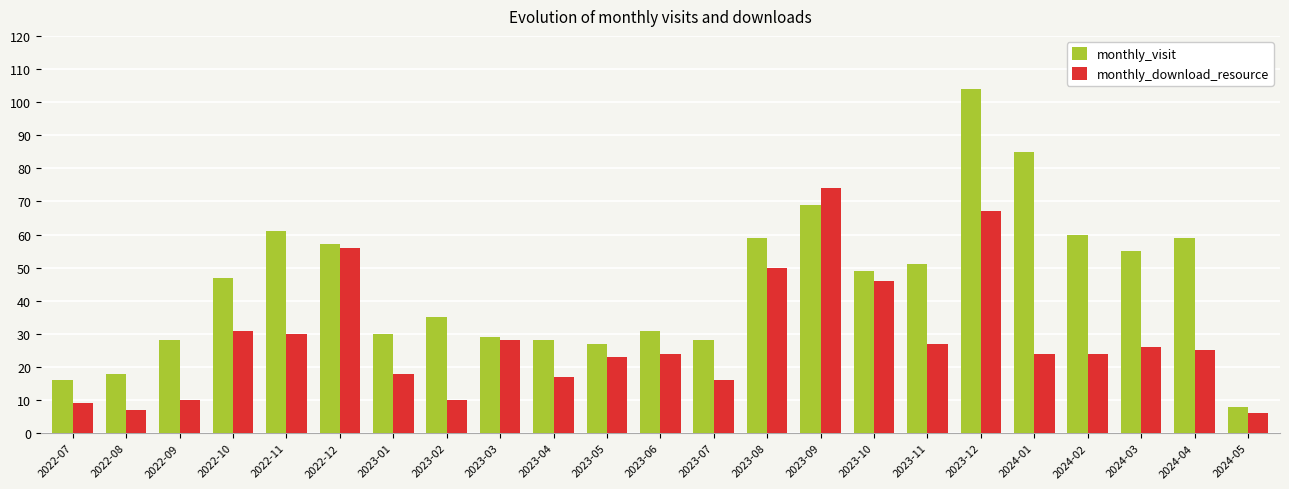

What is the difference between the maximum and minimum values in the monthly_visit series?

96